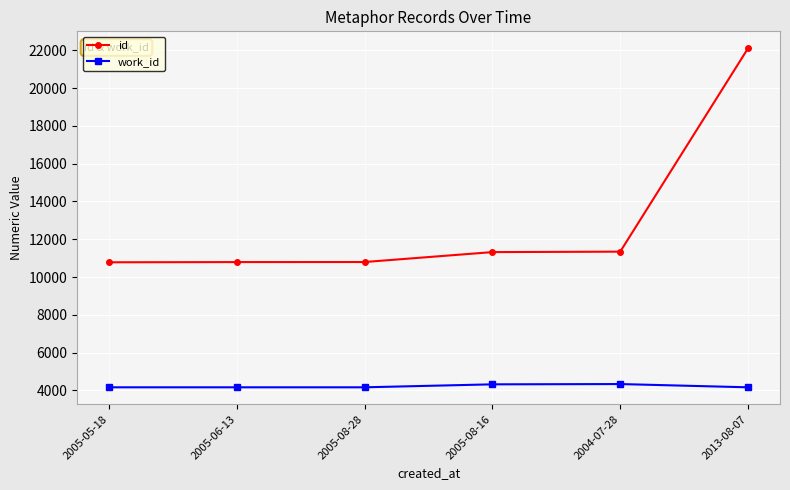

What is the spread (max minus min) of values at 2004-07-28?

7007